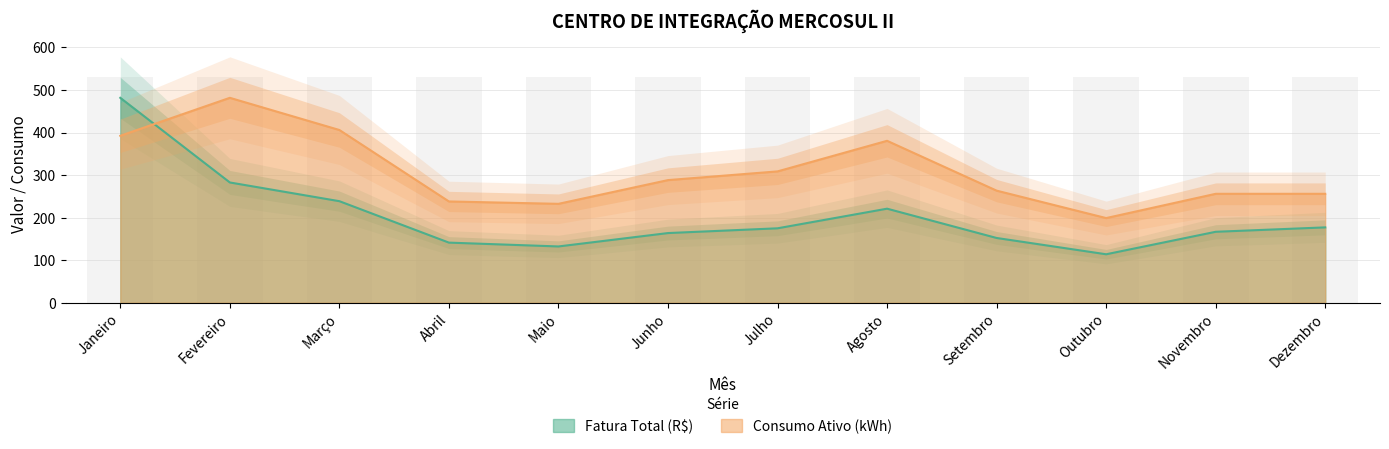

What is the minimum value shown in the chart?

113.9